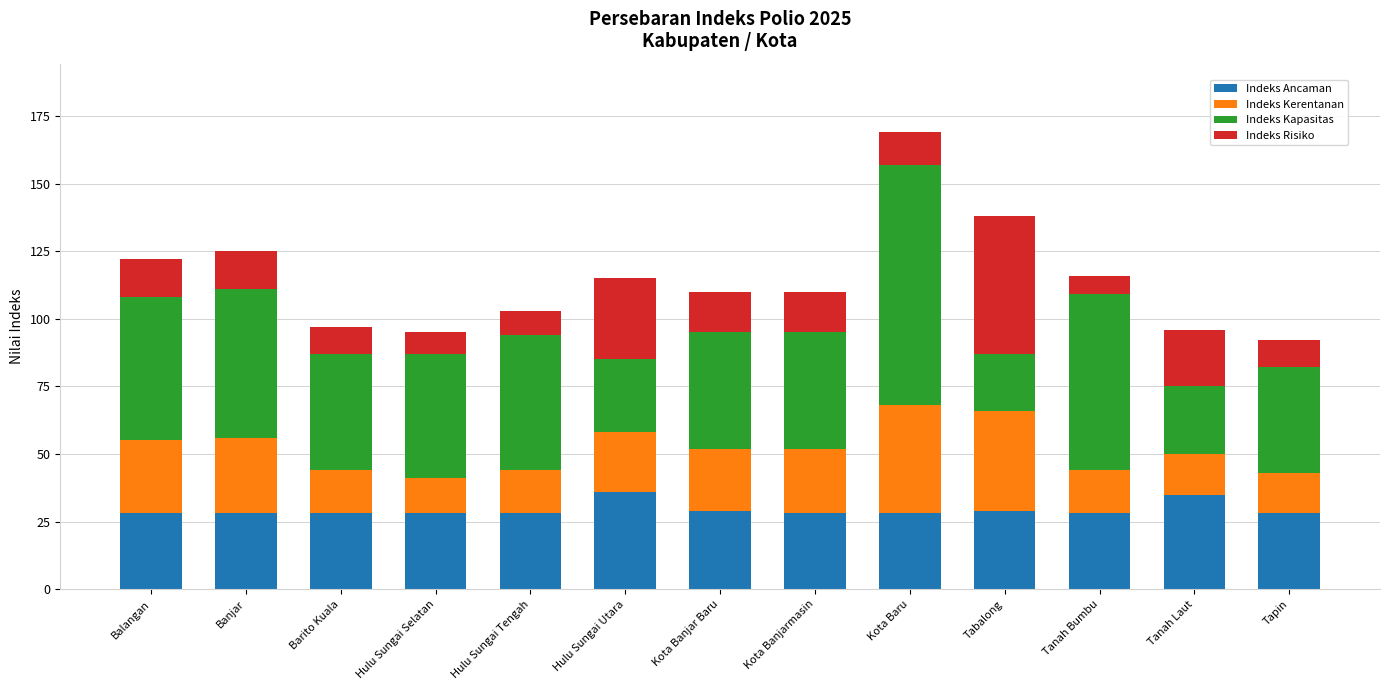

Does the chart contain any negative values?

No